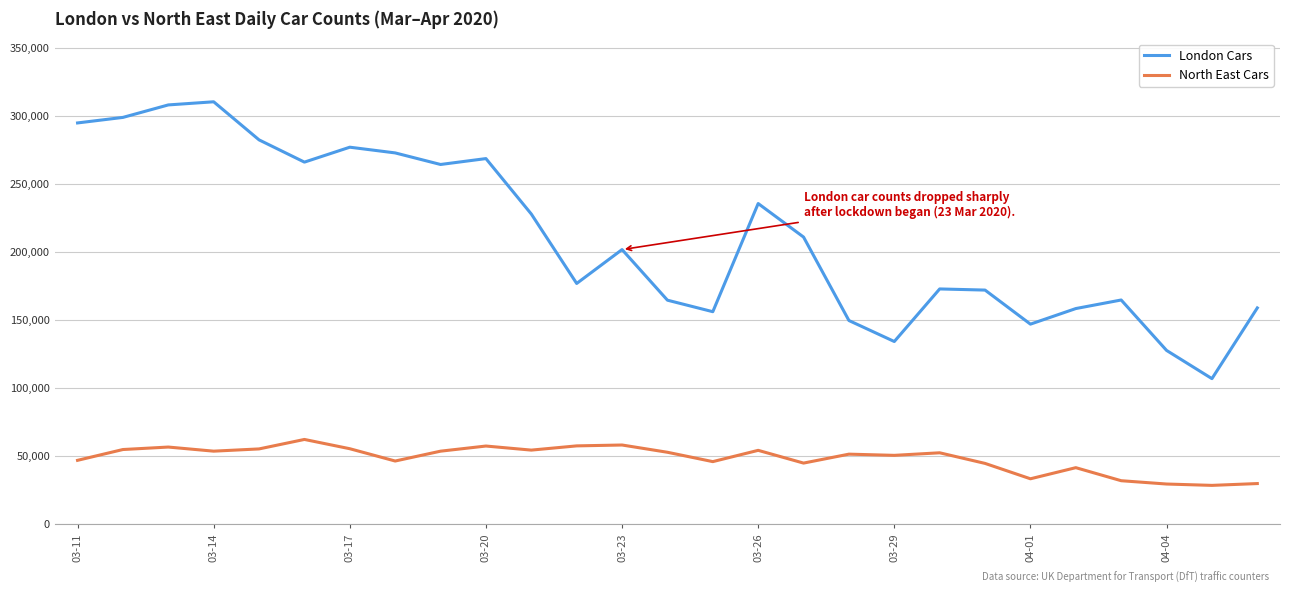

Which series has the largest total across all categories?

London Cars